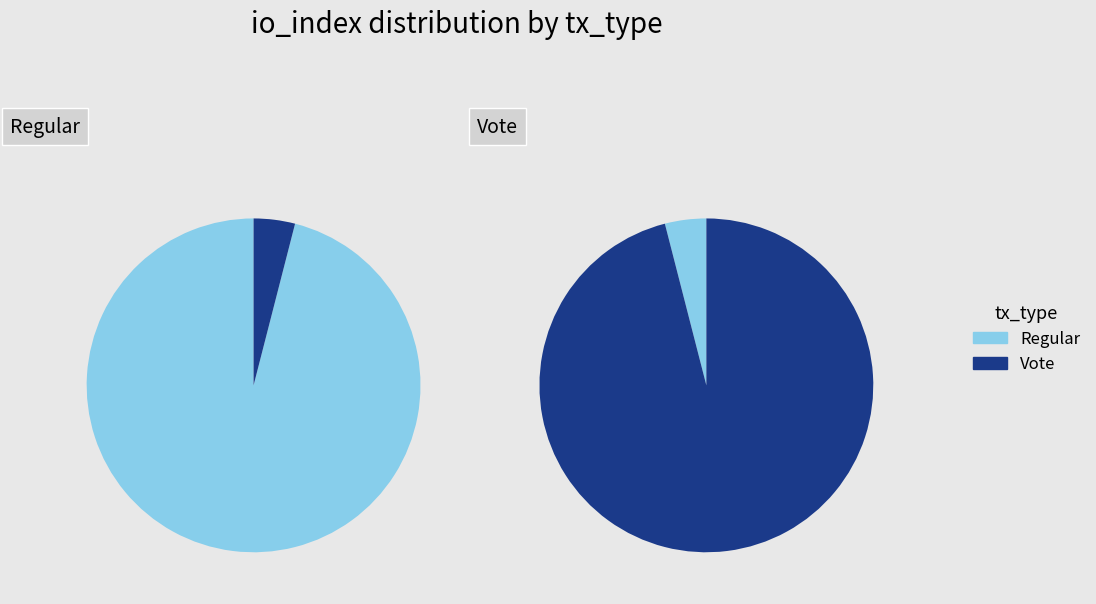

How many segments does this pie chart have?

2